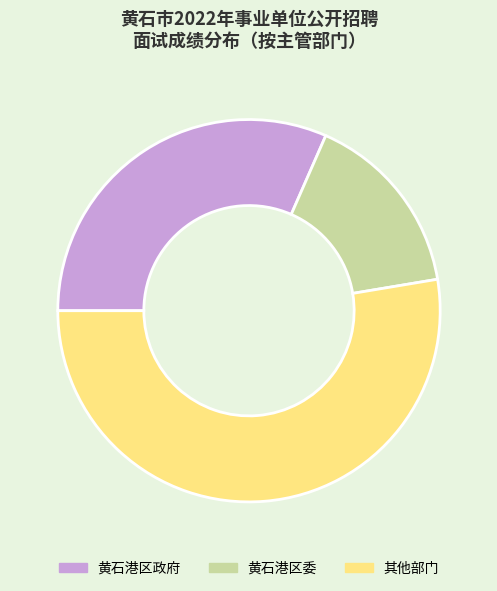

Combined, do 其他部门 and 黄石港区委 account for over 50%?

Yes